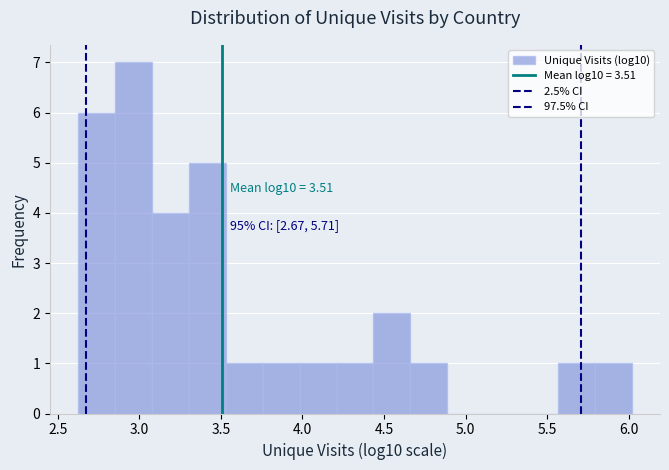

Which range on the x-axis has the tallest bar?

2.85 to 3.10